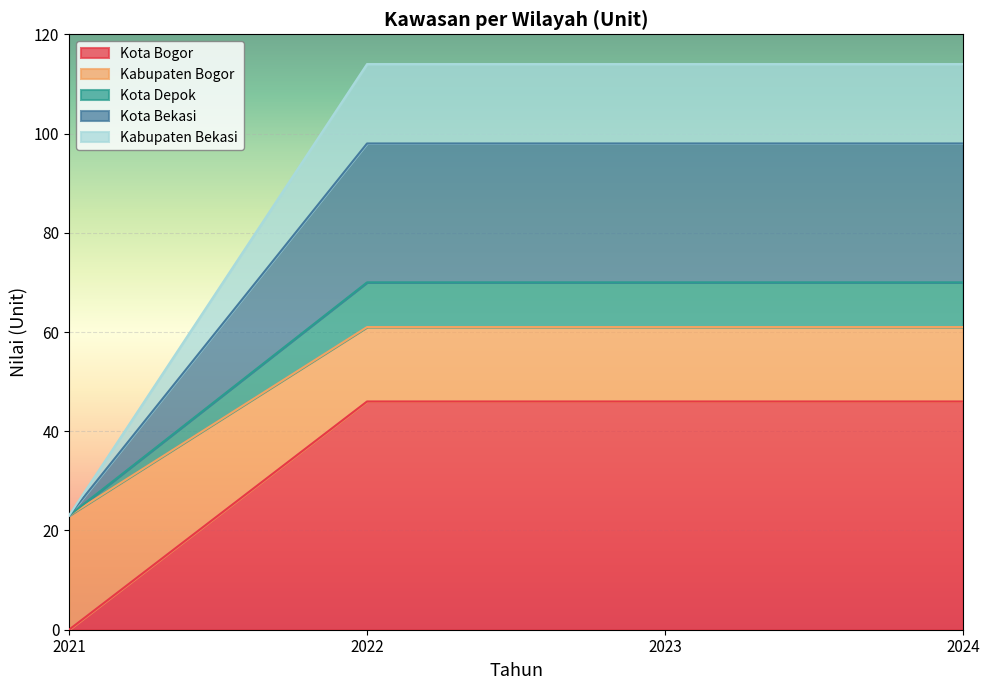

How many series are shown in this chart?

5